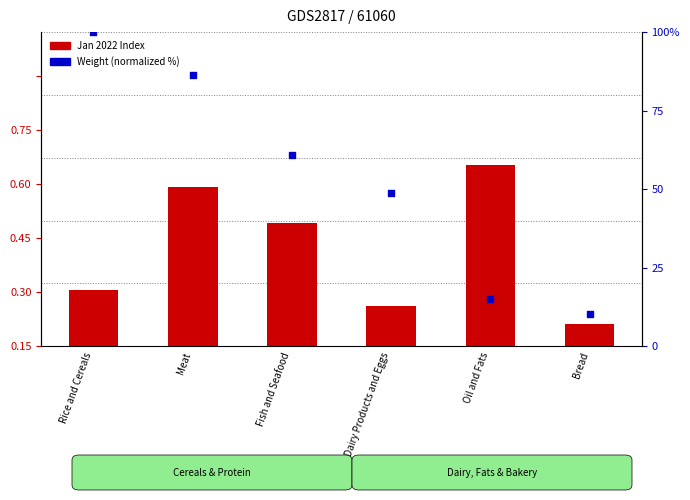

At how many categories does at least one series exceed 63?

6